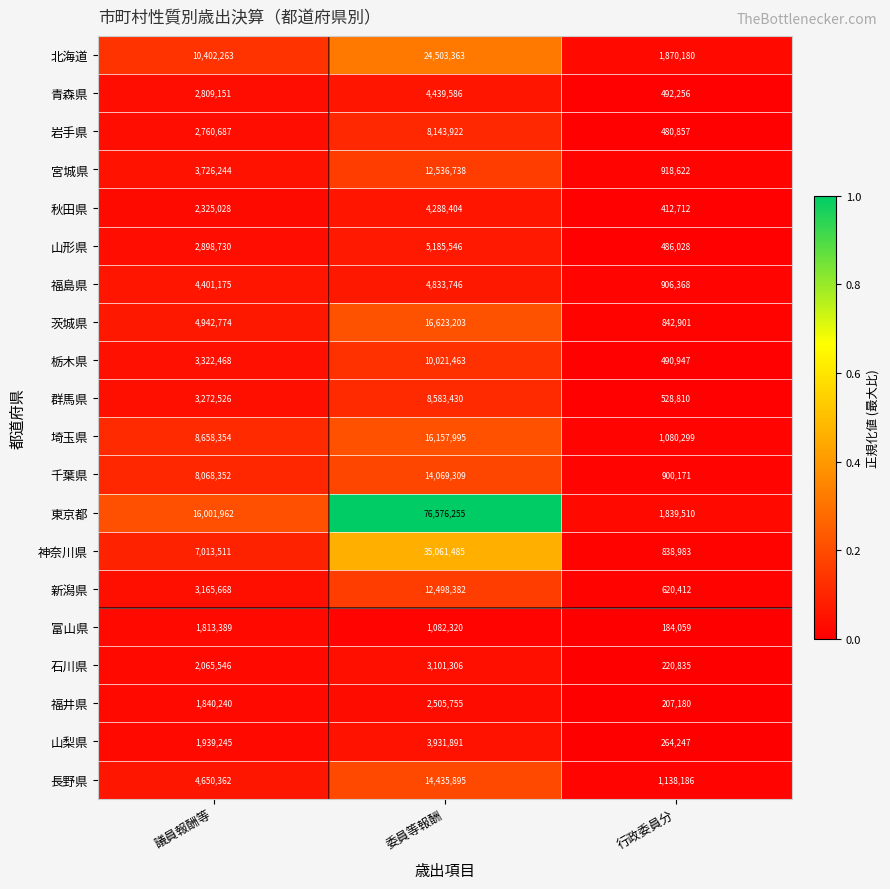

What is the maximum value shown in the chart?

76576255